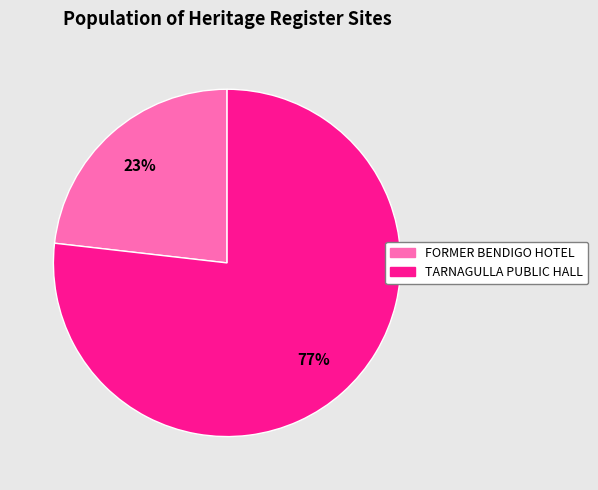

To the nearest percent, what is the difference between the FORMER BENDIGO HOTEL and TARNAGULLA PUBLIC HALL slice percentages?

54%